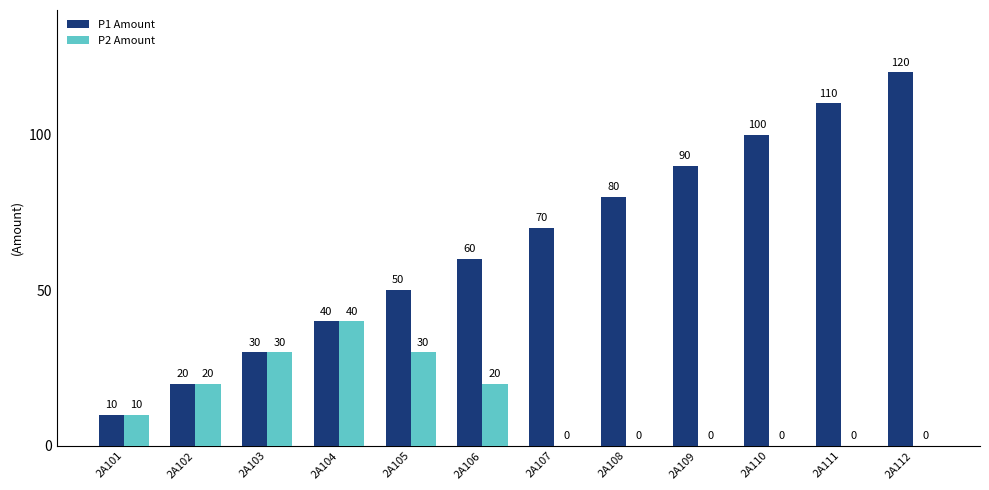

The value of P1 Amount at 2A105 is 88. True or false?

False